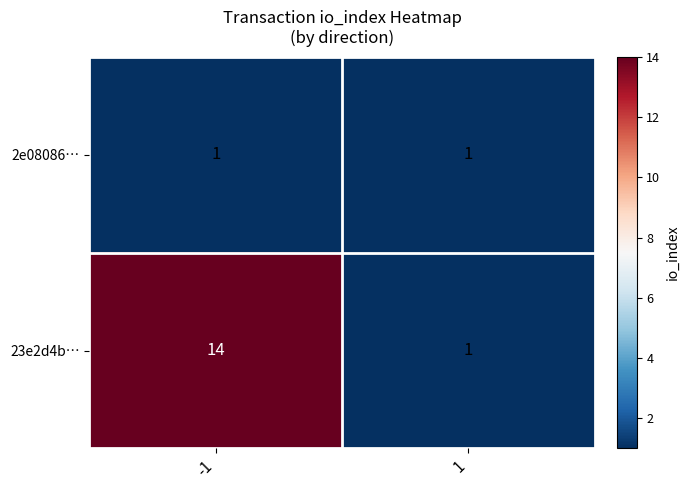

At -1, list the series in order from smallest to largest.

2e08086…, 23e2d4b…